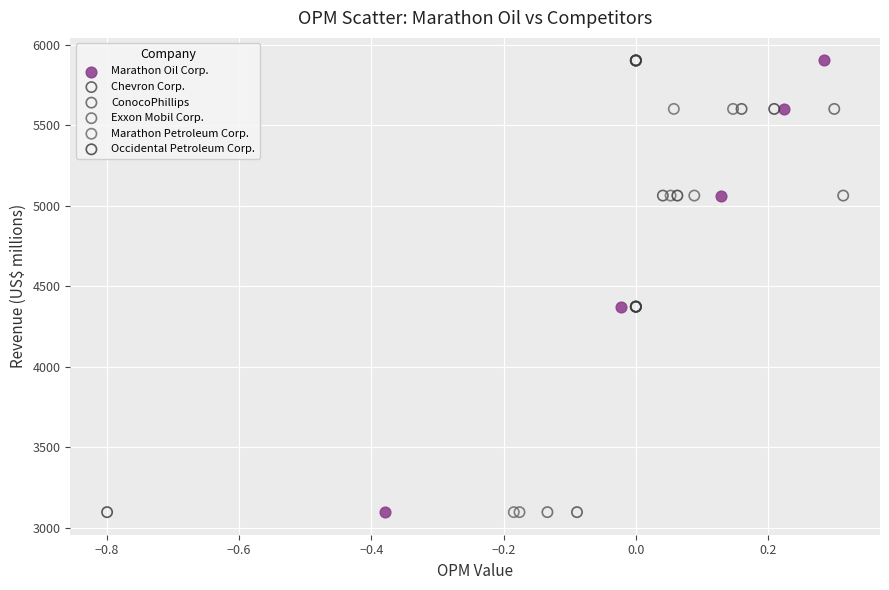

What are all the series names shown in the legend?

Marathon Oil Corp., Chevron Corp., ConocoPhillips, Exxon Mobil Corp., Marathon Petroleum Corp., Occidental Petroleum Corp.